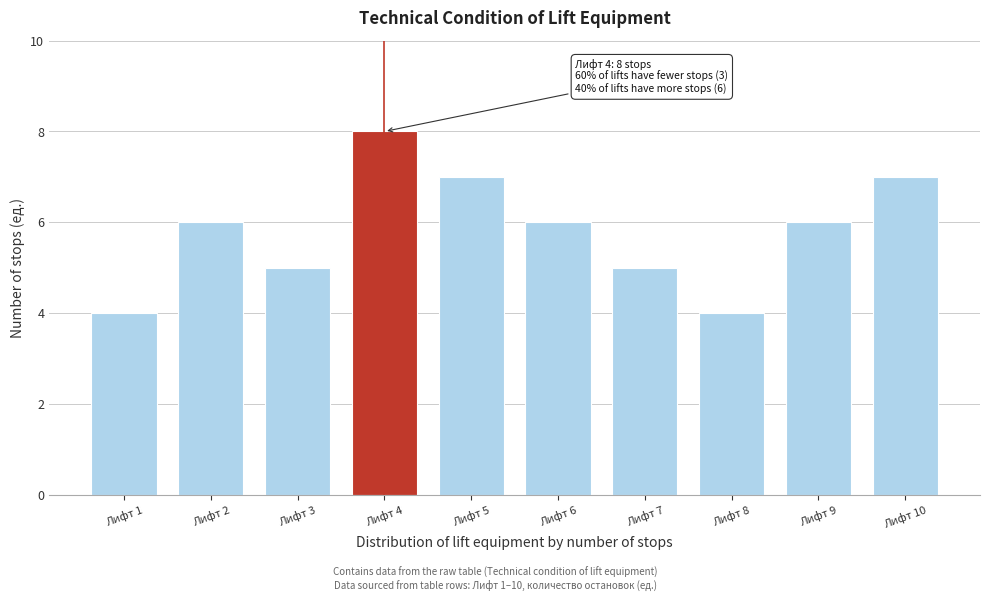

Reading left to right, list all the values displayed in this chart.

Лифт 1=4	Лифт 2=6	Лифт 3=5	Лифт 4=8	Лифт 5=7	Лифт 6=6	Лифт 7=5	Лифт 8=4	Лифт 9=6	Лифт 10=7